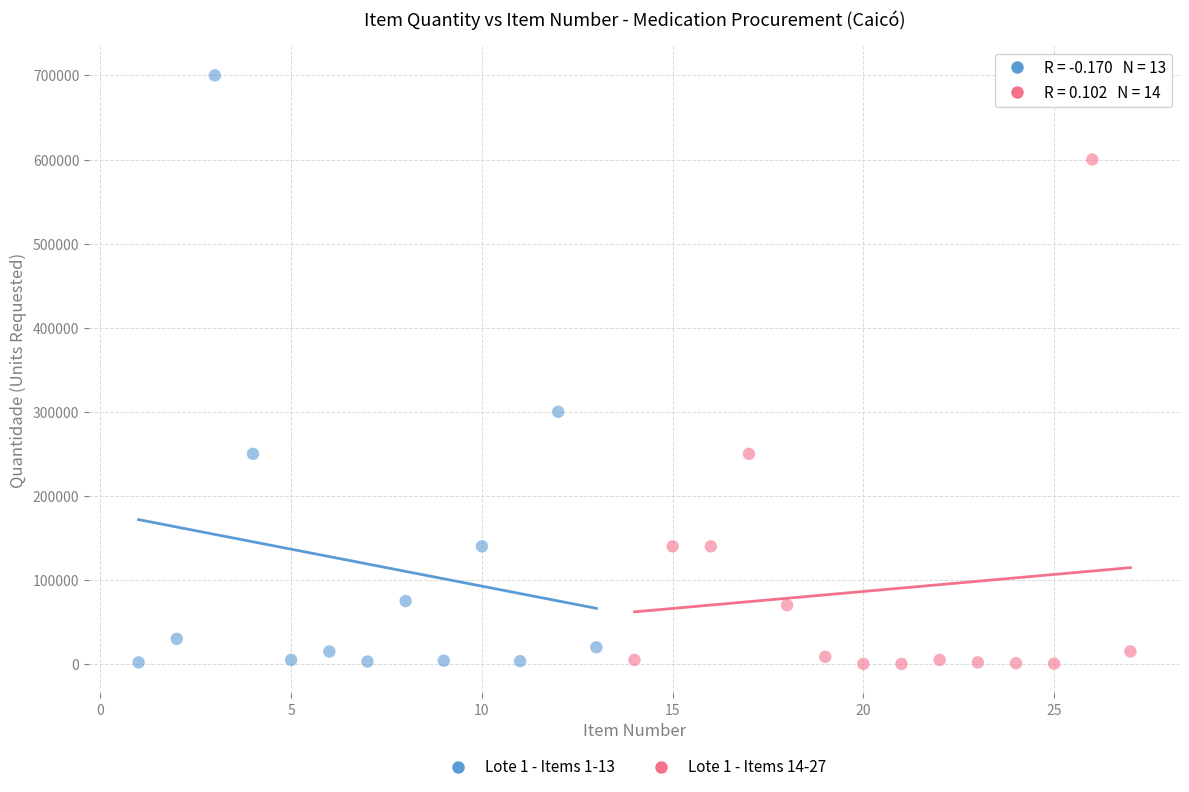

Which series reaches the maximum Y coordinate?

Lote 1 - Items 1-13